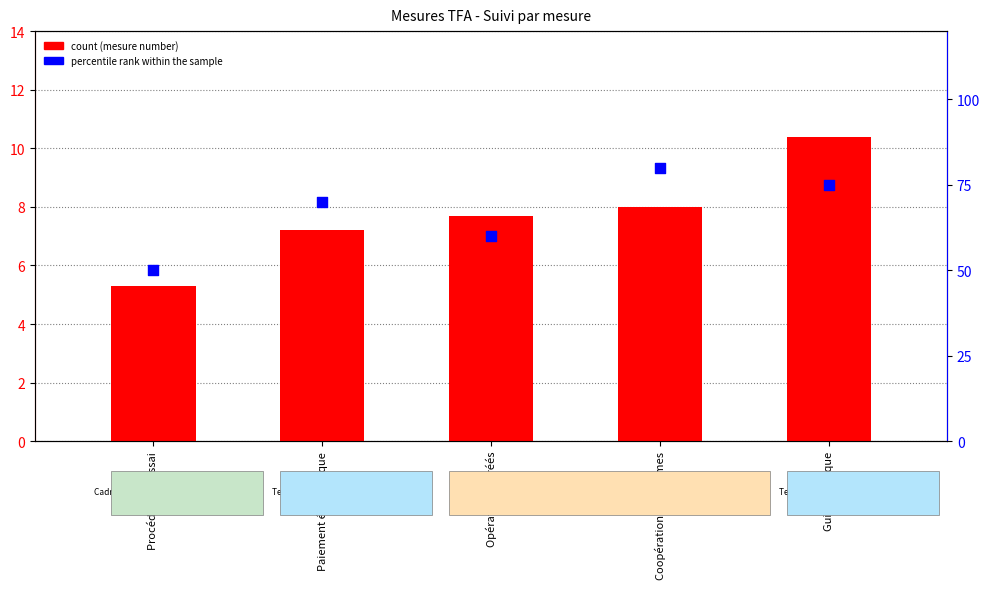

Is the value of Mesure number at Guichet unique greater than the value of percentile rank within the sample at Paiement électronique?

No